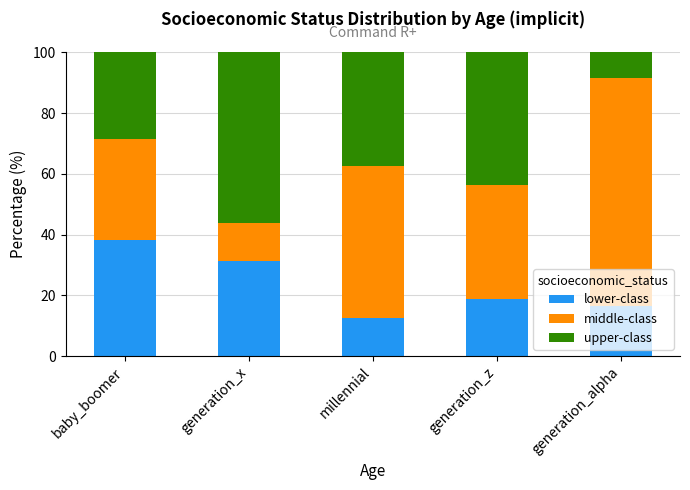

How many bars are there in total?

5